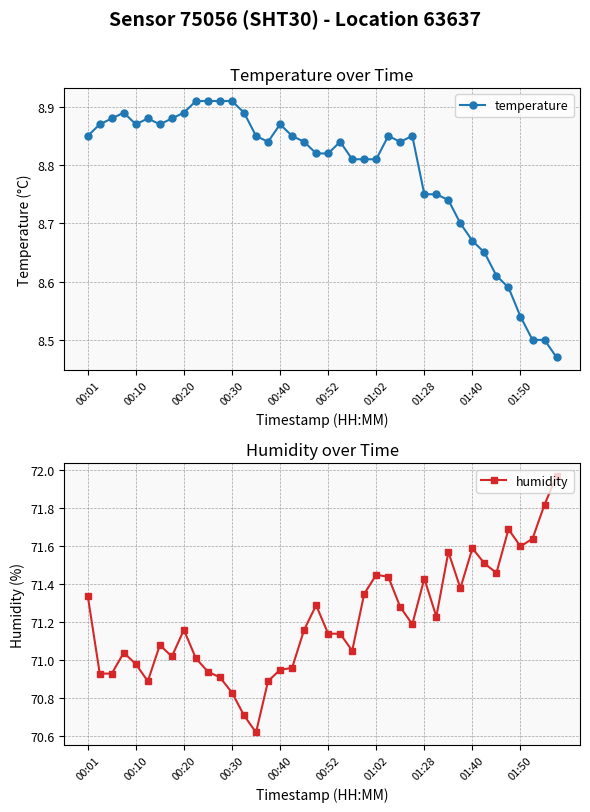

What is the smallest value displayed?

8.5